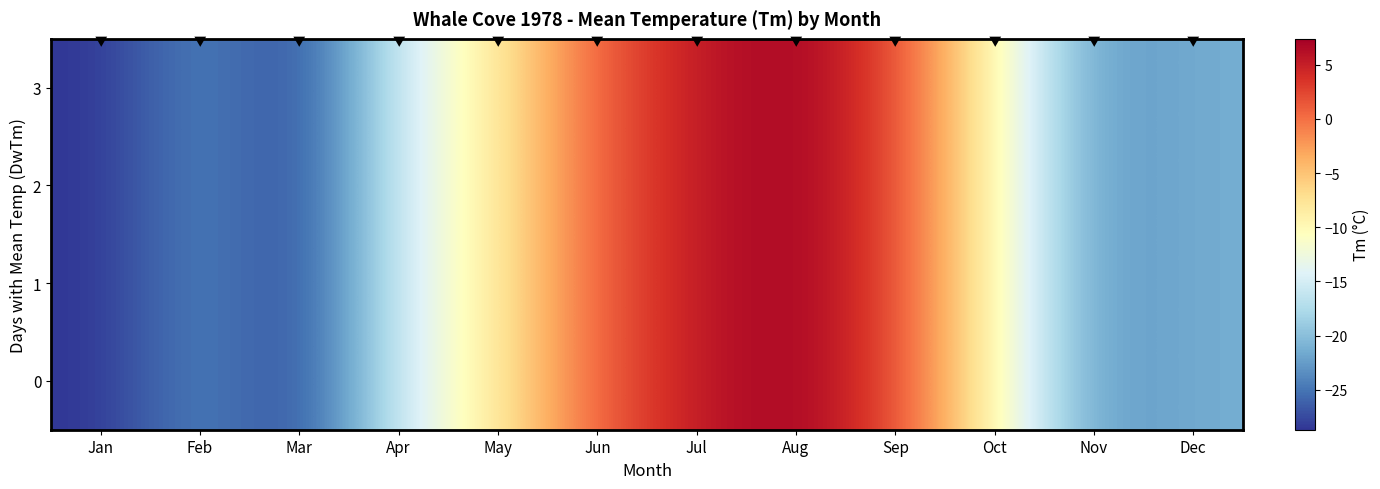

Which has a higher value, Apr or Jun?

Jun